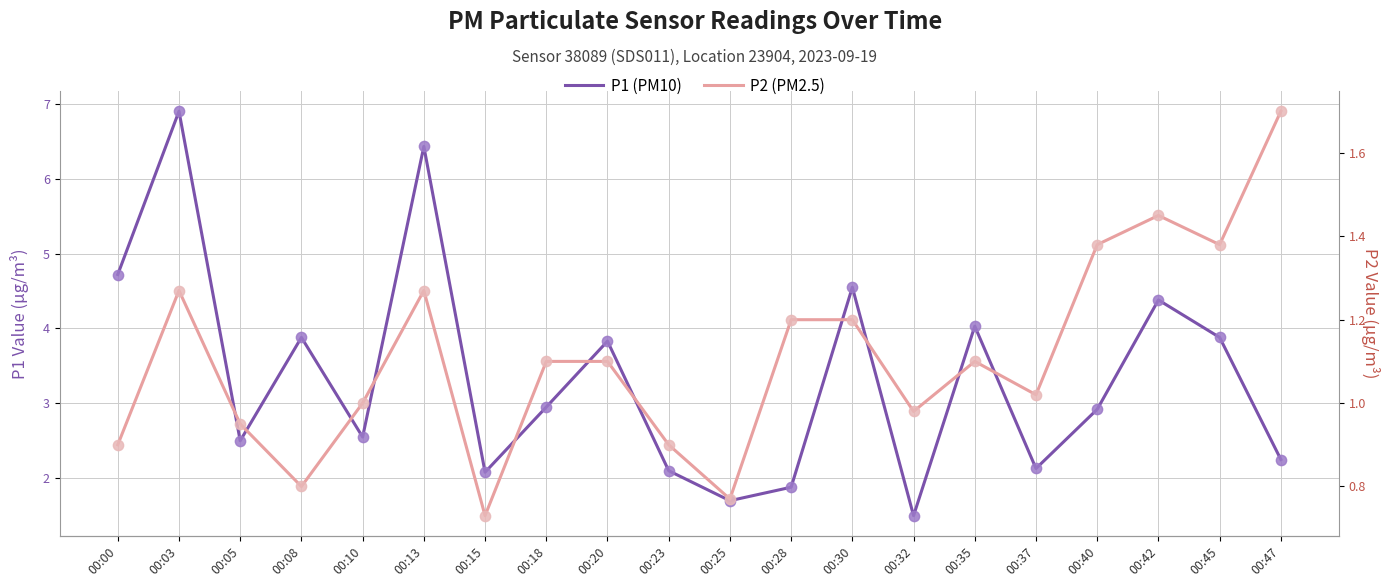

Which series reaches the maximum Y coordinate?

P1 (PM10)